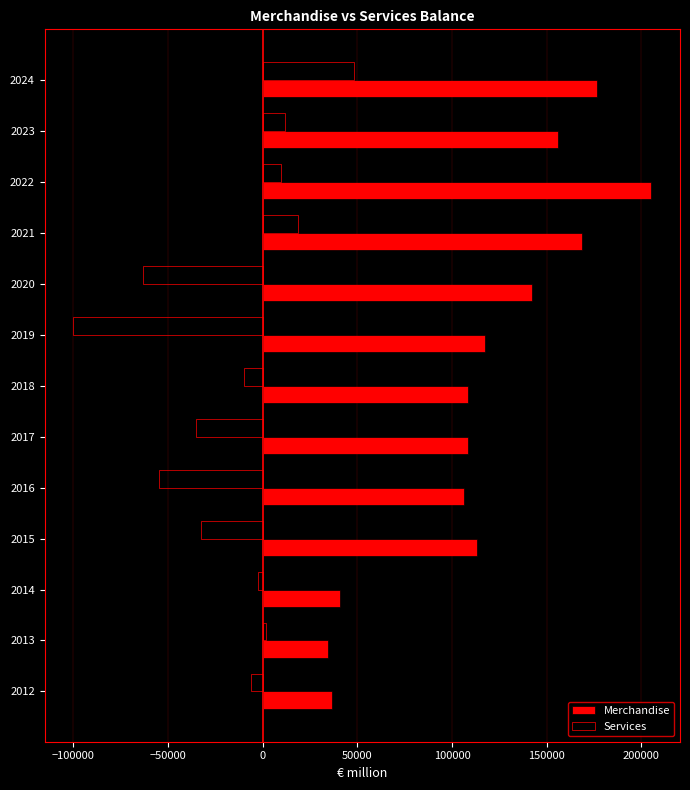

What is the sum of all Merchandise values?

1514456